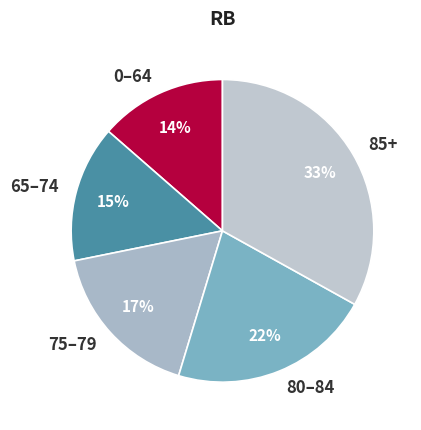

To the nearest percent, what portion does 75–79 represent?

17%